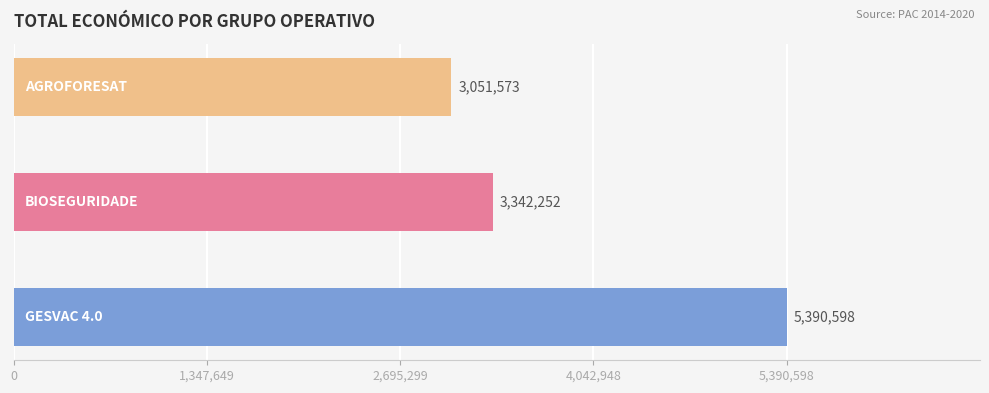

Reading bottom to top, list all the values displayed in this chart.

5390598	3342252	3051573